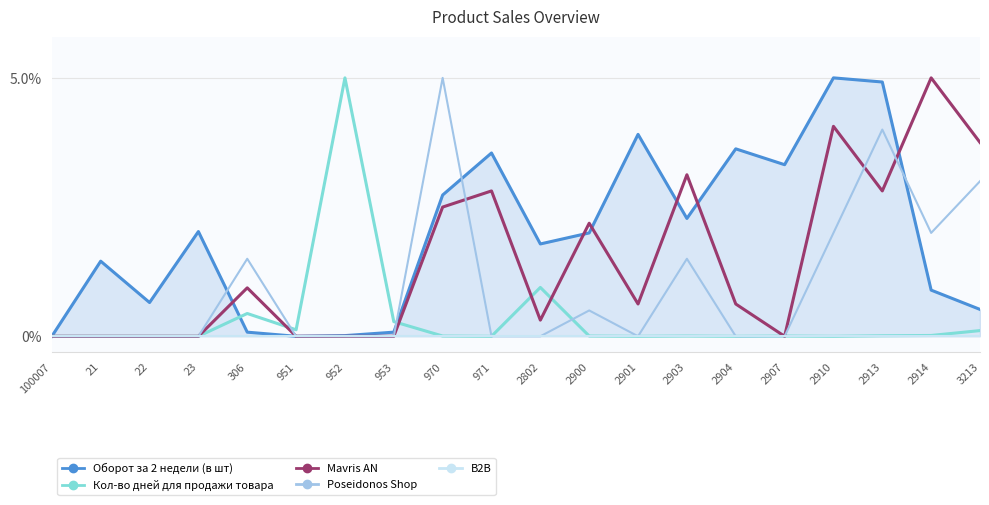

True or false: Mavris AN and B2B cross at least once.

False